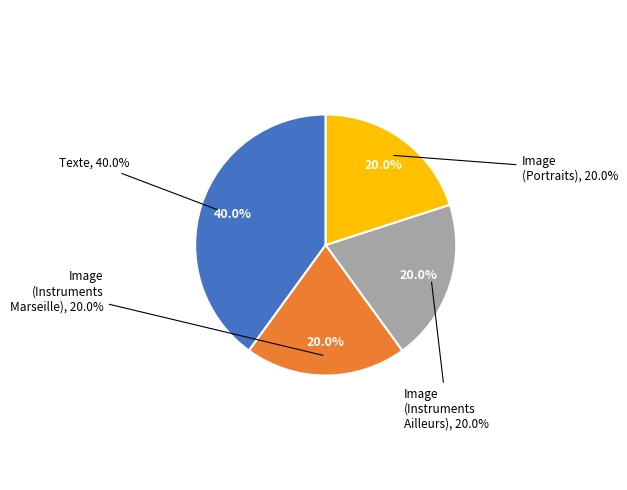

Count the number of slices in the pie.

4